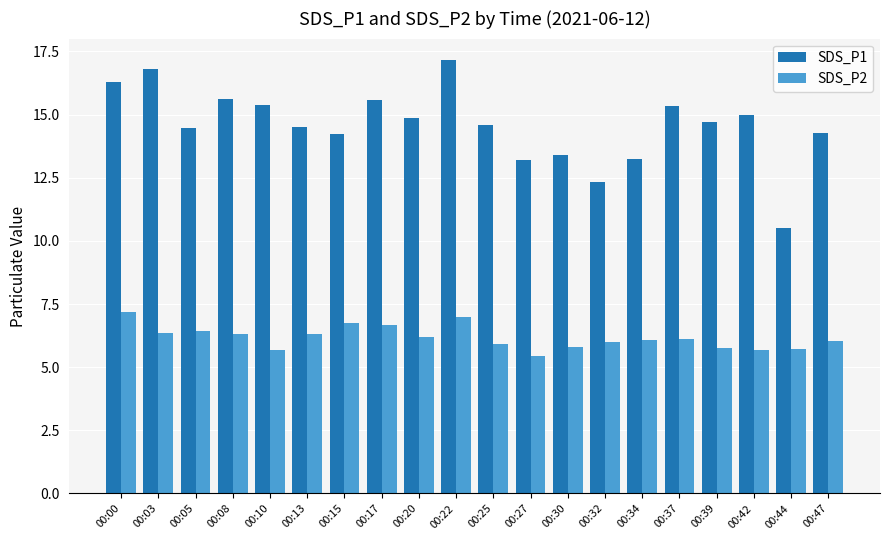

At which category is the sum across all series the highest?

00:22